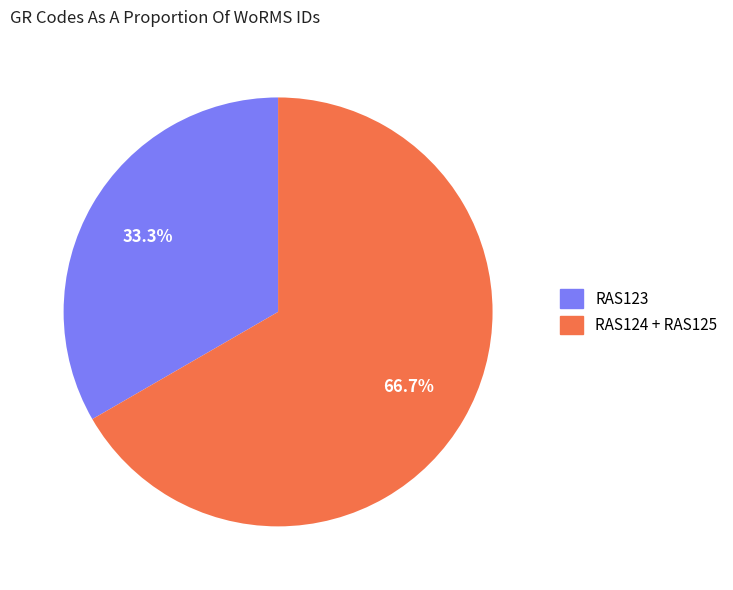

Is there any slice that represents more than half of the pie?

Yes